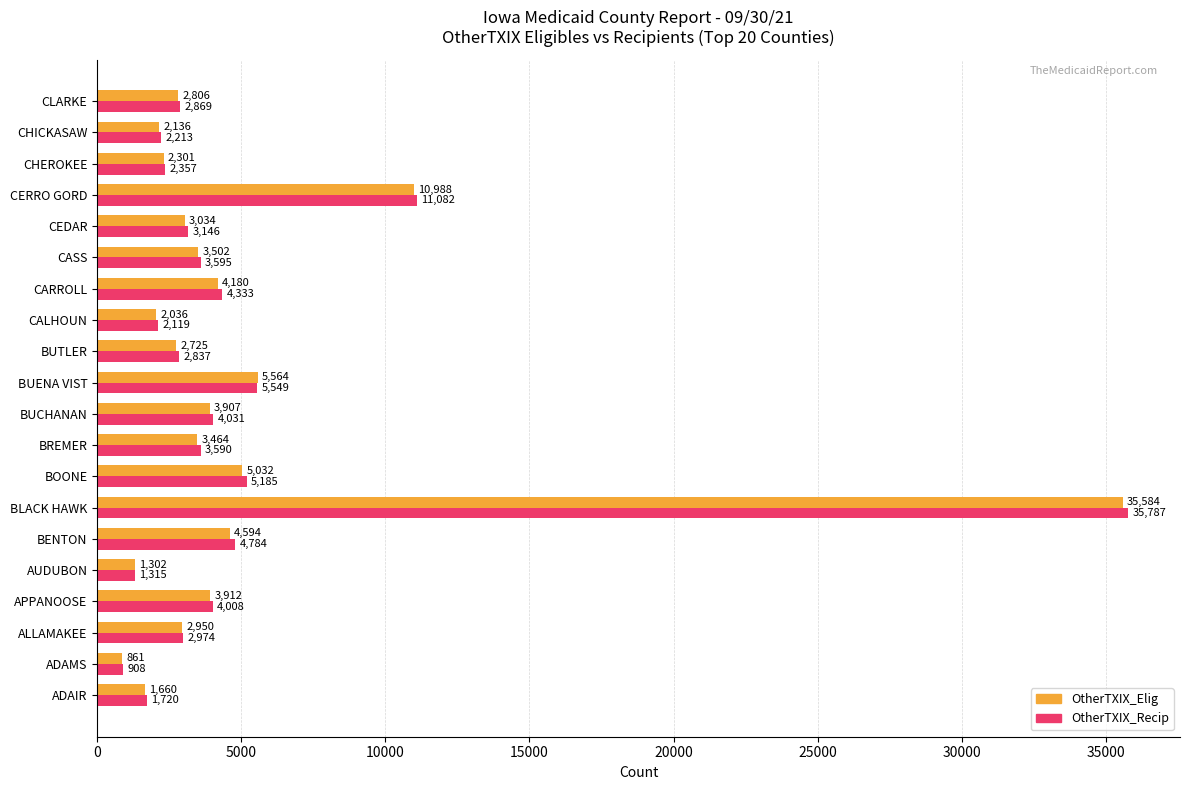

The value of OtherTXIX_Elig at ADAMS is 861. True or false?

True